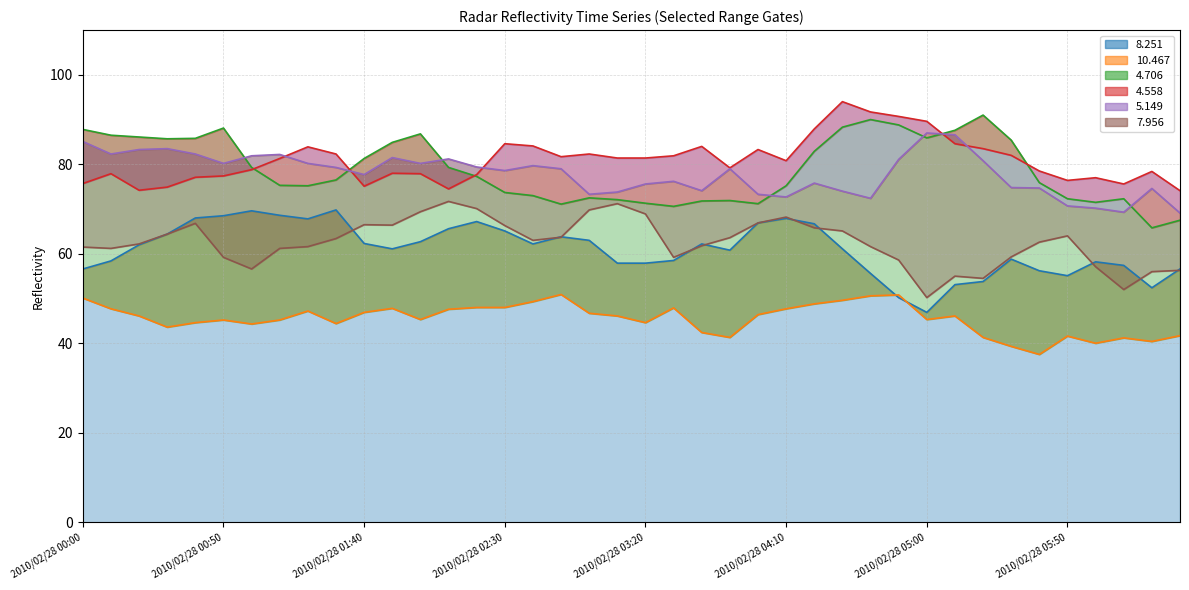

Which has a higher value, 2010/02/28 03:30 or 2010/02/28 01:20?

2010/02/28 01:20